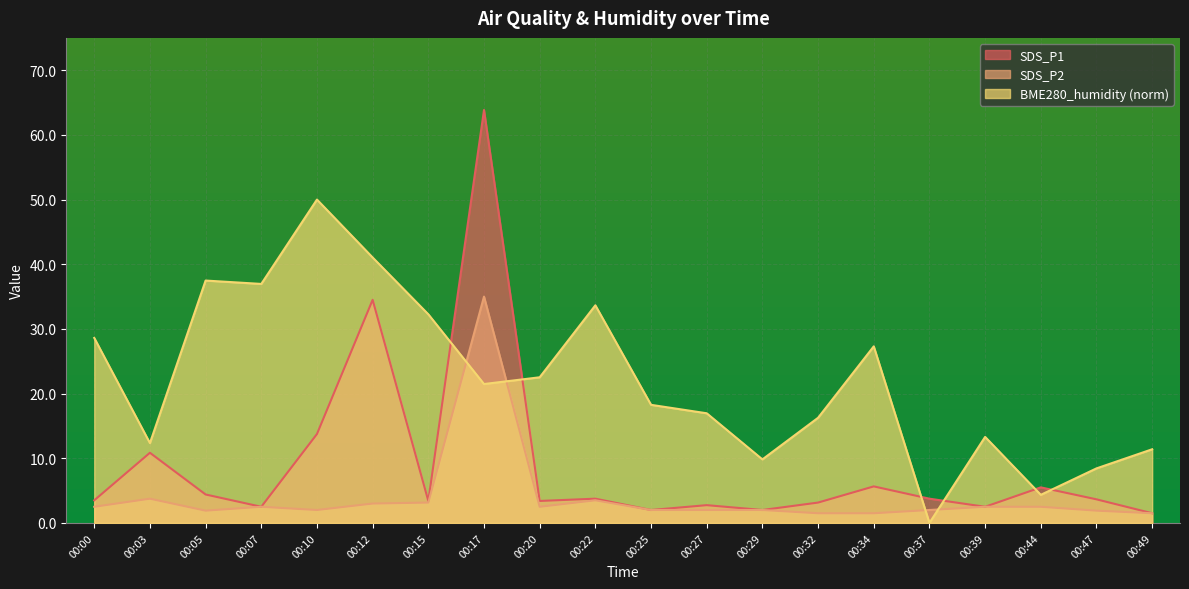

Rank the series at 00:39 from highest to lowest value.

BME280_humidity, SDS_P1, SDS_P2